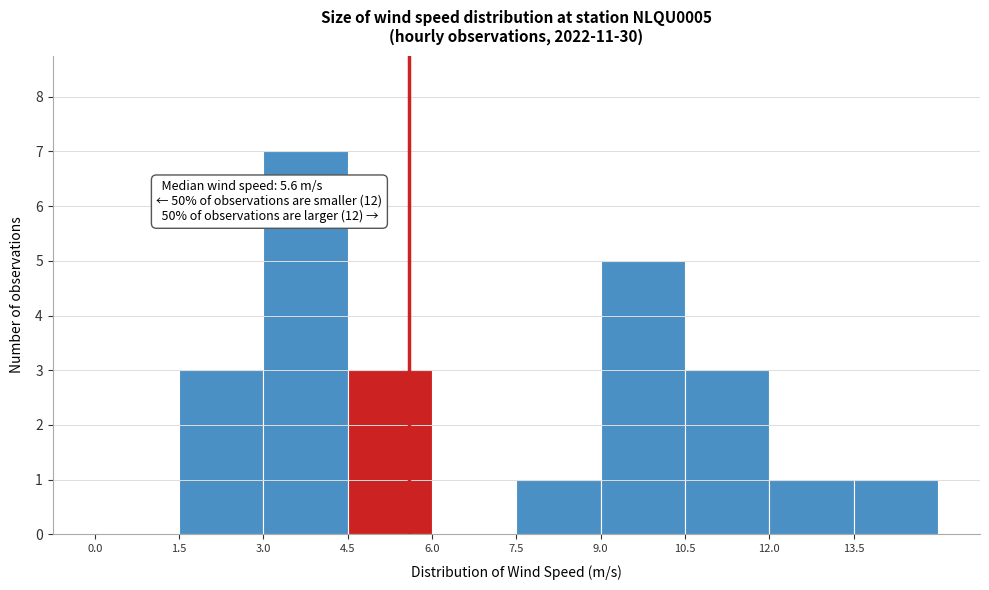

Which range on the x-axis has the tallest bar?

3.0 to 4.5